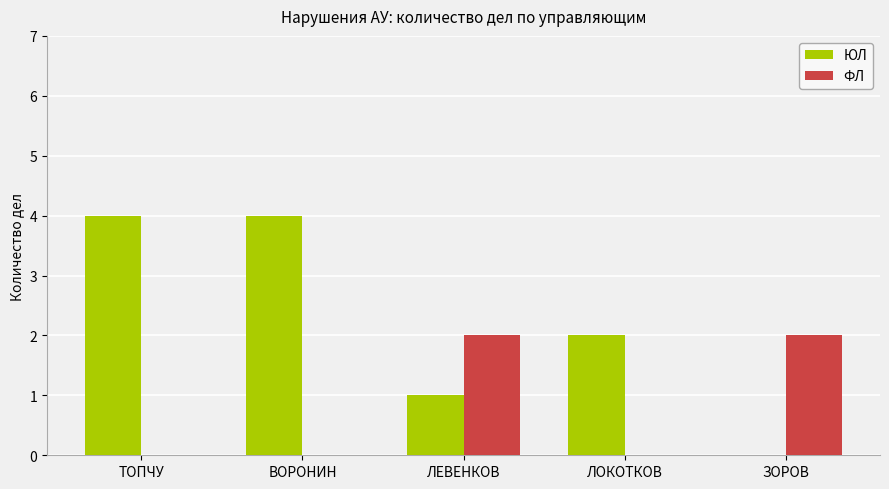

What is the maximum value shown in the chart?

4